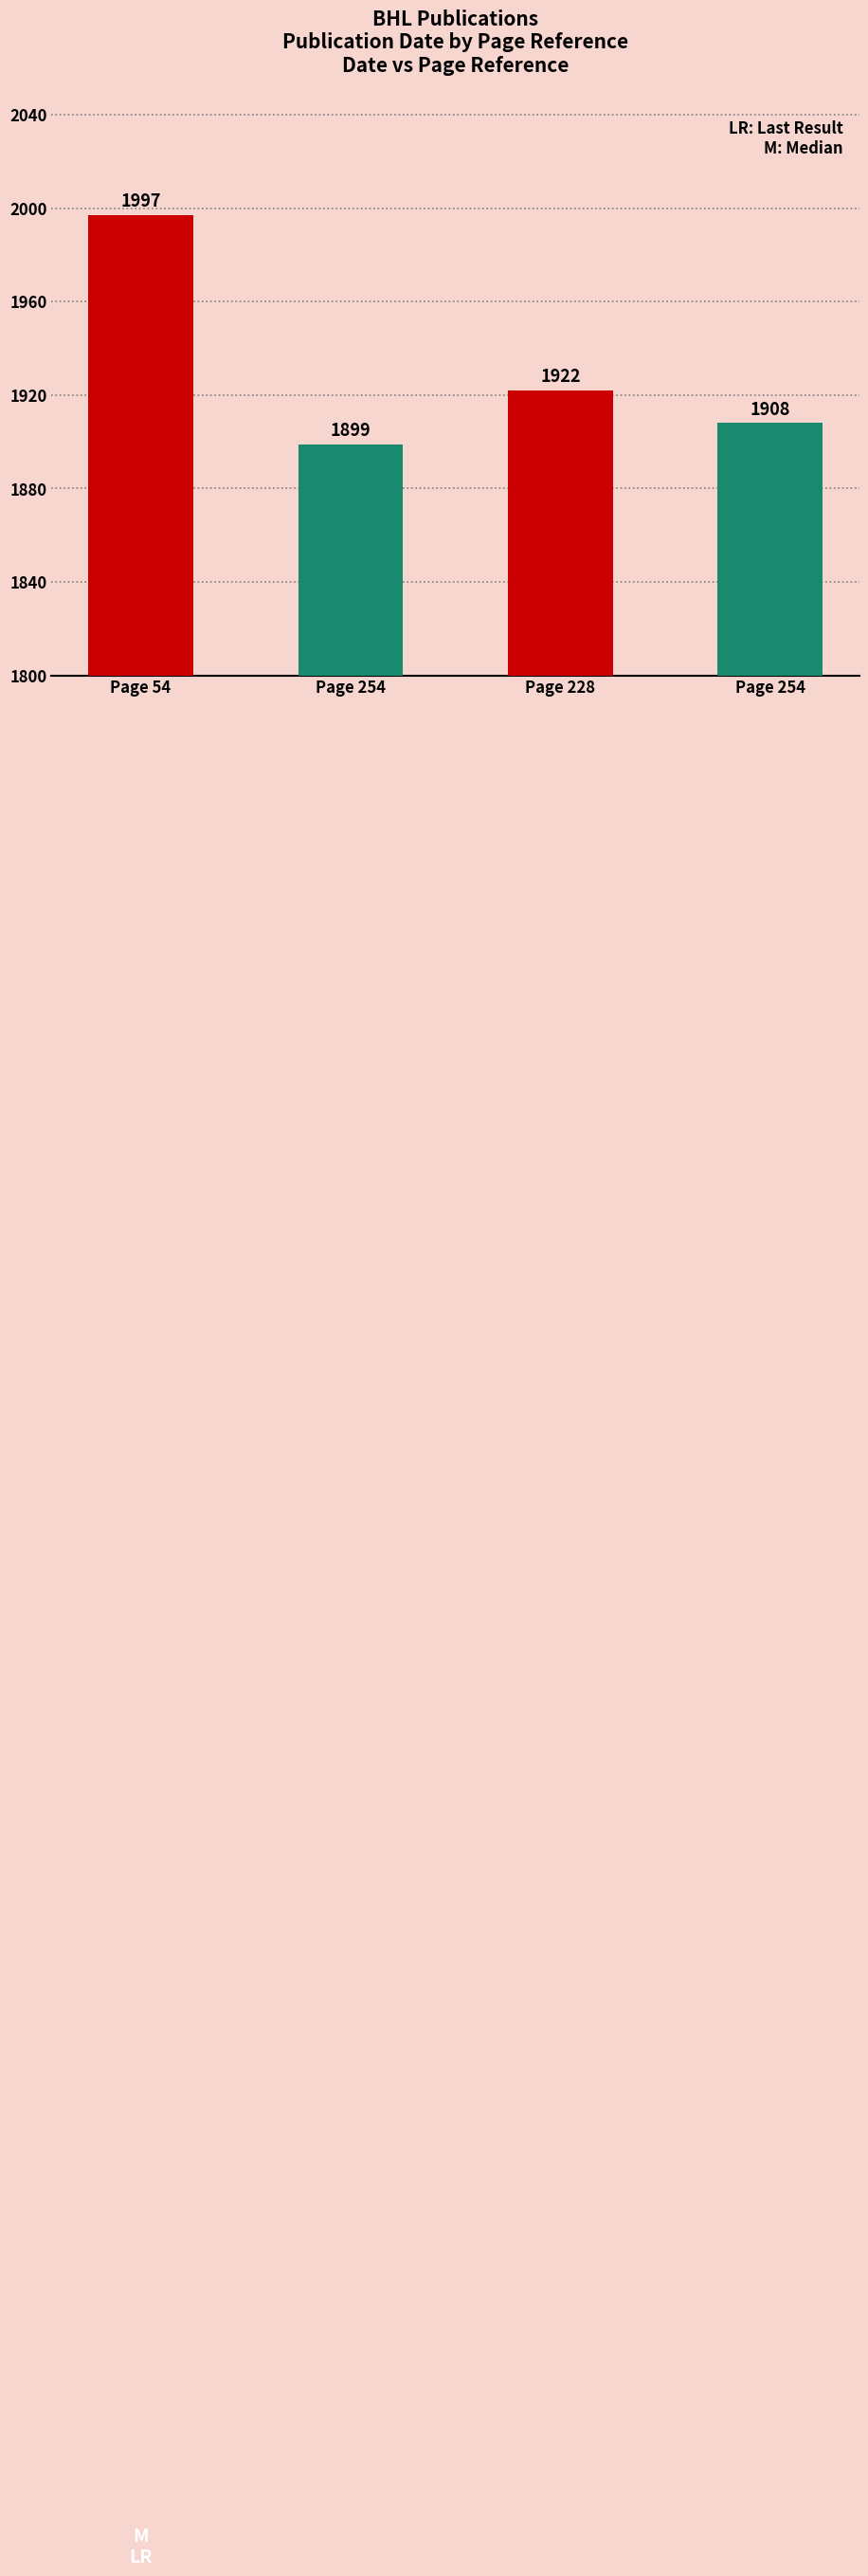

What is the minimum value shown in the chart?

1899